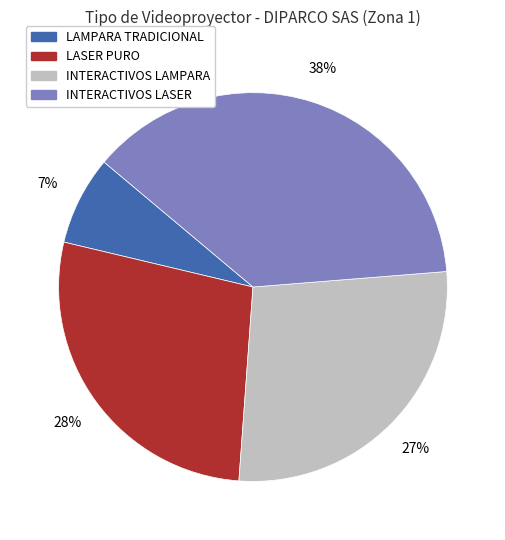

Does LAMPARA TRADICIONAL account for over 50% of the chart?

No